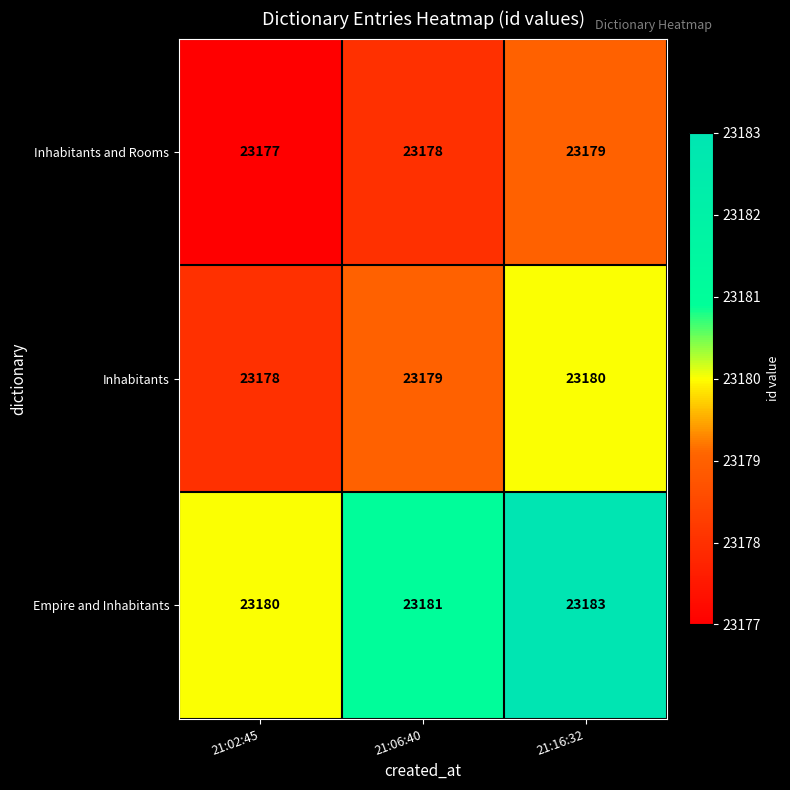

Is it true that Inhabitants and Rooms equals 23177 at 21:02:45?

True